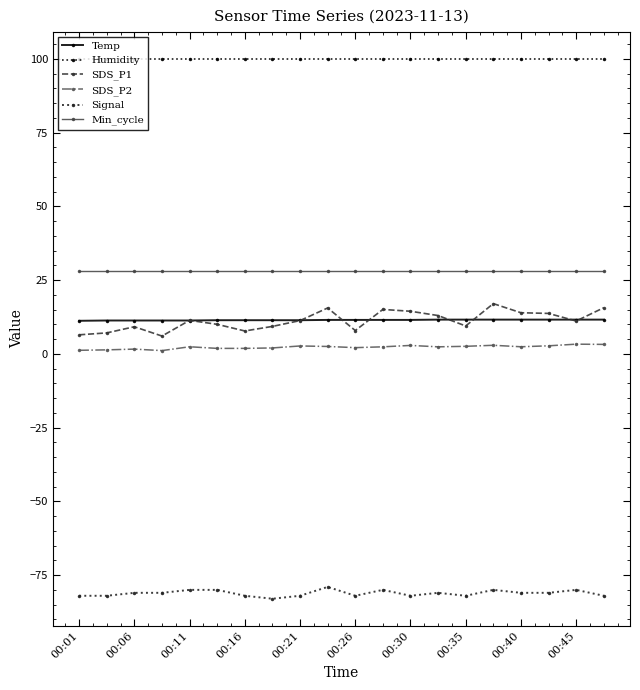

What is the value of the Signal point at the 10th from the left?

-79.0